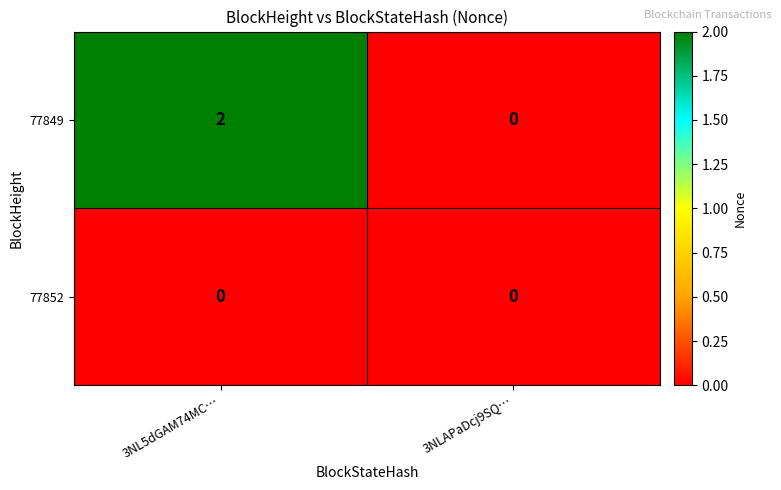

List the series in order of their overall mean, lowest first.

77852, 77849